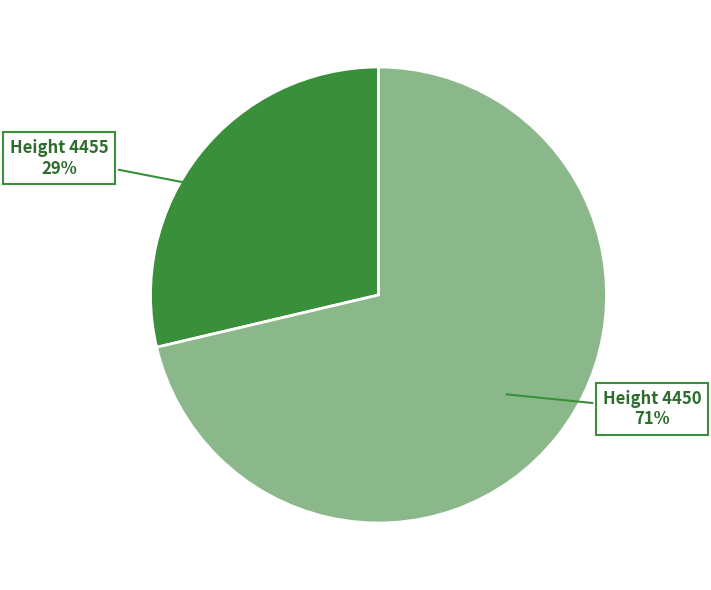

Which category accounts for the majority?

Height 4450